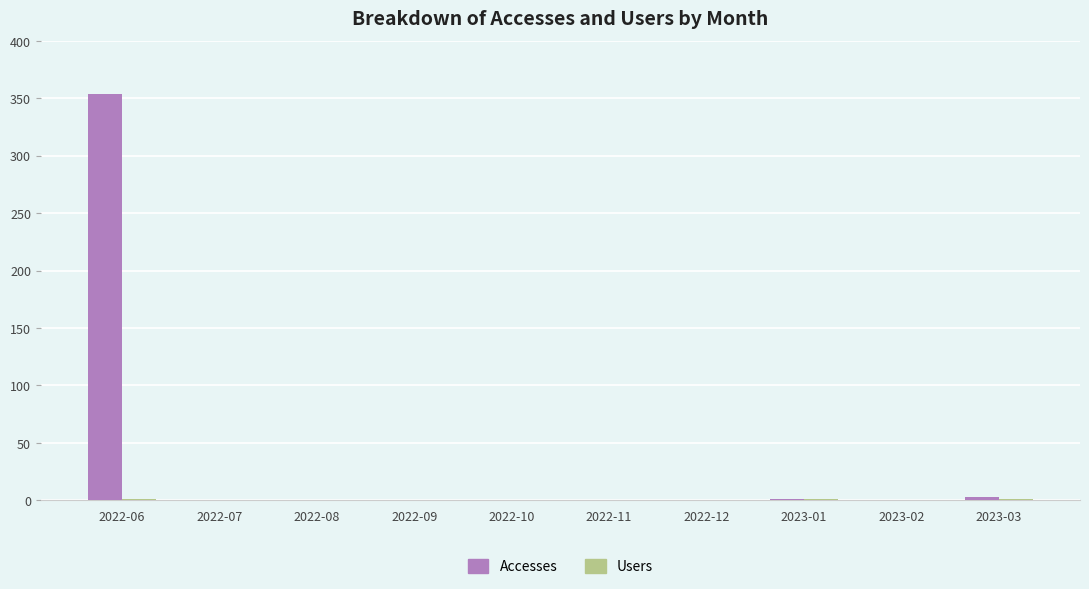

What is the sum of all Accesses values?

358